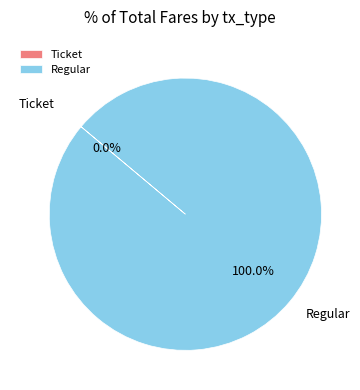

To the nearest percent, what is the average slice percentage?

50%